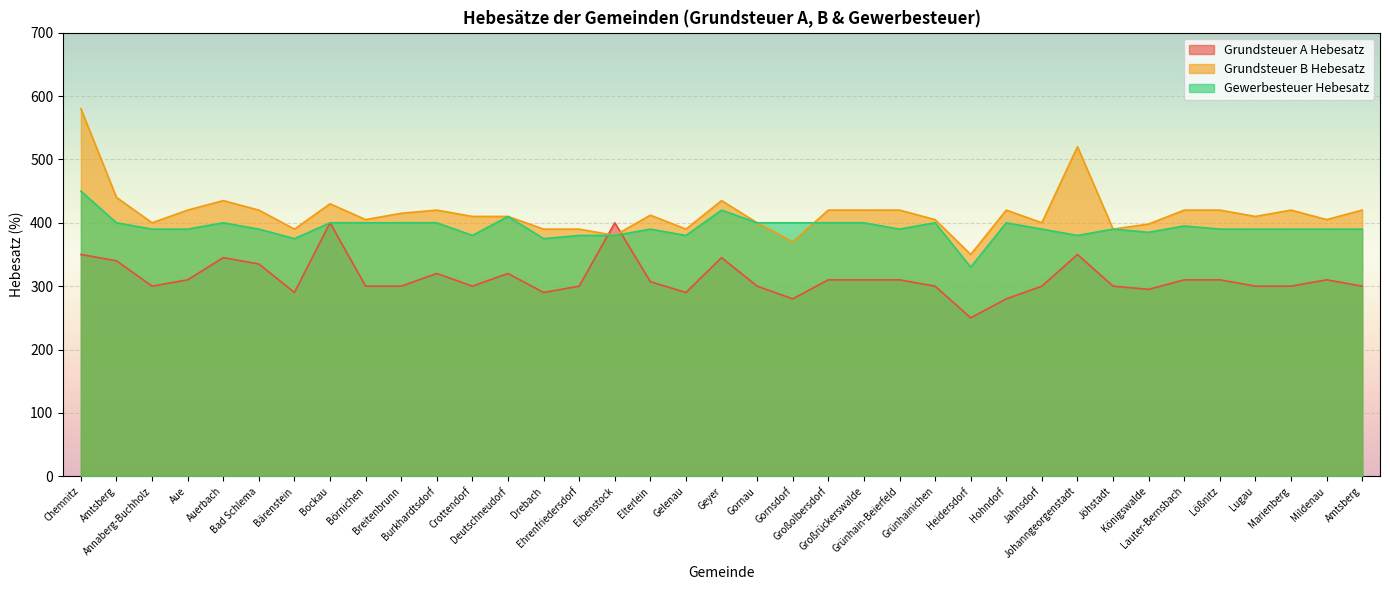

The value of Grundsteuer A Hebesatz at Drebach is 160. True or false?

False